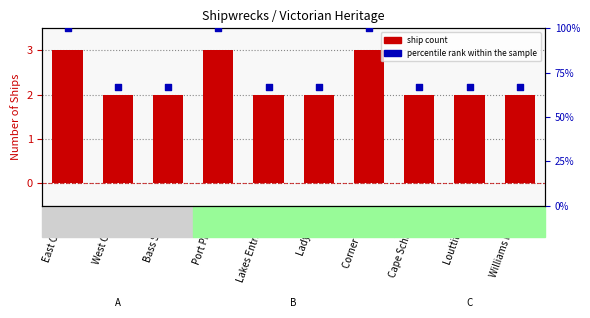

At which category is the sum across all series the highest?

East Coast